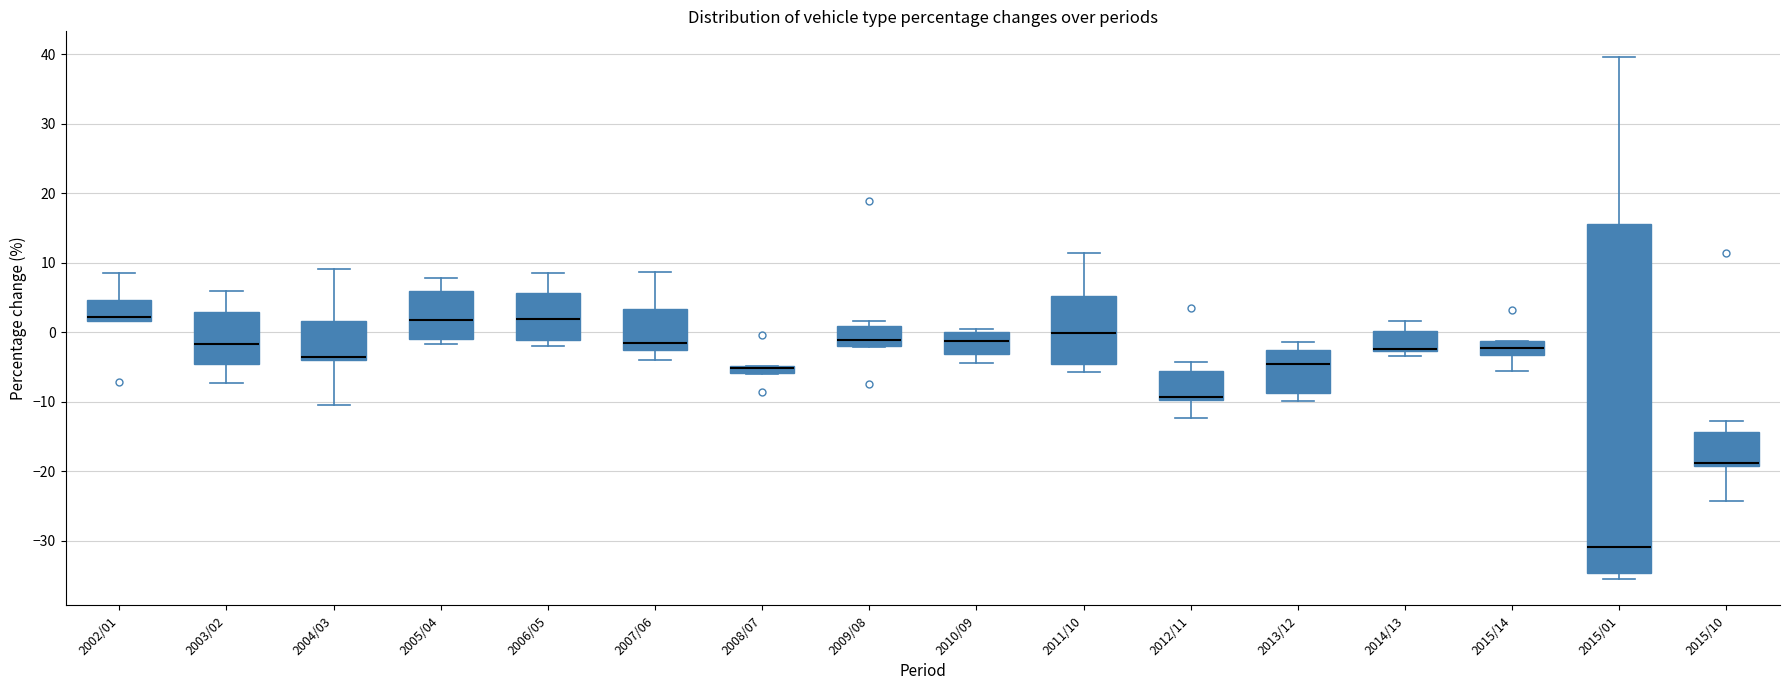

Where does the lower whisker of the box for 2015/10 end on the y-axis? The values are not printed on the chart, so give them approximately, as read against the axis.

-24